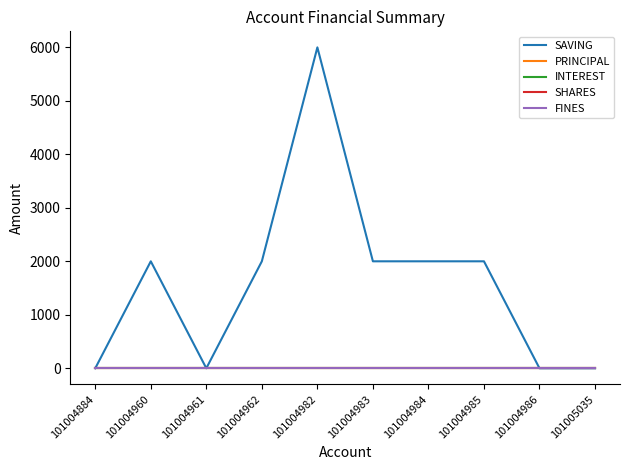

Rank the series at 101004960 from lowest to highest value.

PRINCIPAL, INTEREST, SHARES, FINES, SAVING